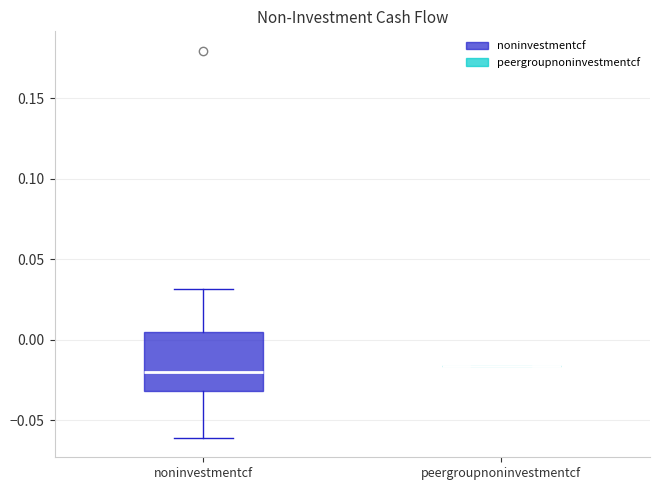

Reading left to right, read every box against the y-axis: the position of its median line, the range the box covers, and the ends of its whiskers. The values are not printed on the chart, so give them approximately, as read against the axis.

noninvestmentcf: median -0.020, box -0.030 to 0.005, whiskers -0.060 to 0.030
peergroupnoninvestmentcf: box collapsed to a line at -0.015, whiskers -0.015 to -0.015